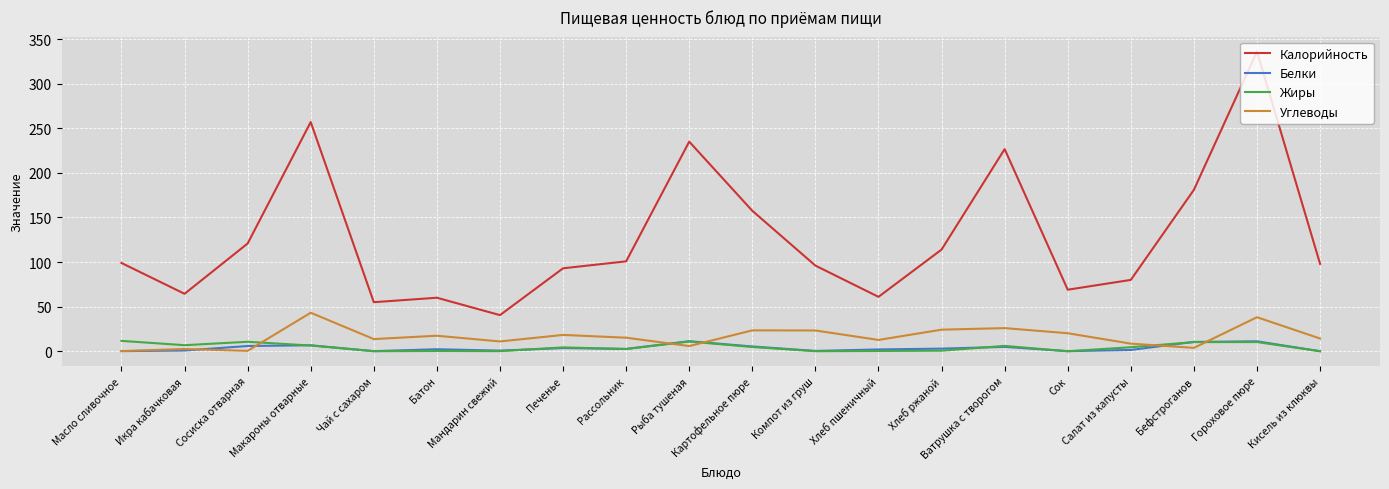

Which series has the largest total across all categories?

Калорийность